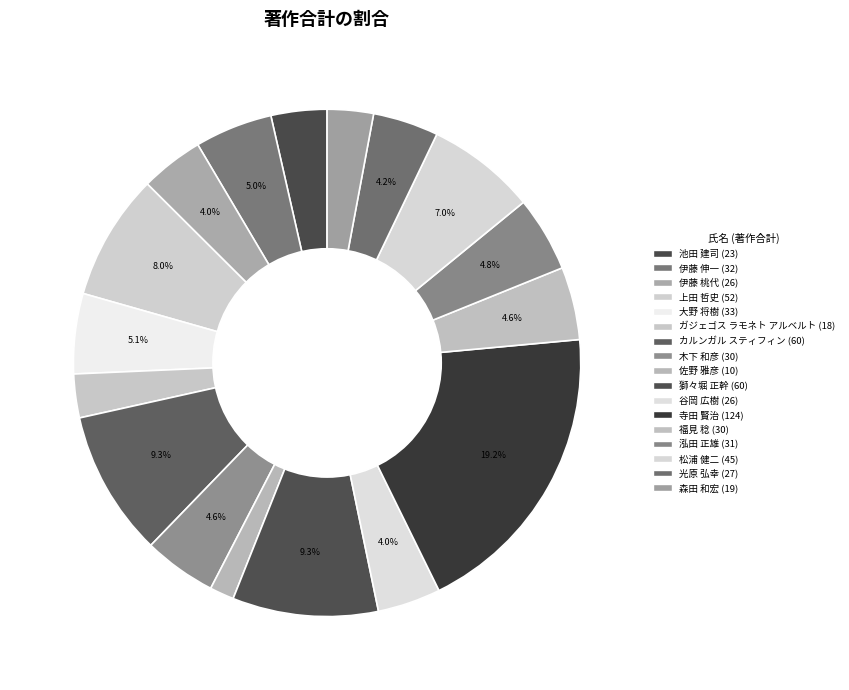

What percentage is the 光原 弘幸 slice, to the nearest percent?

4%